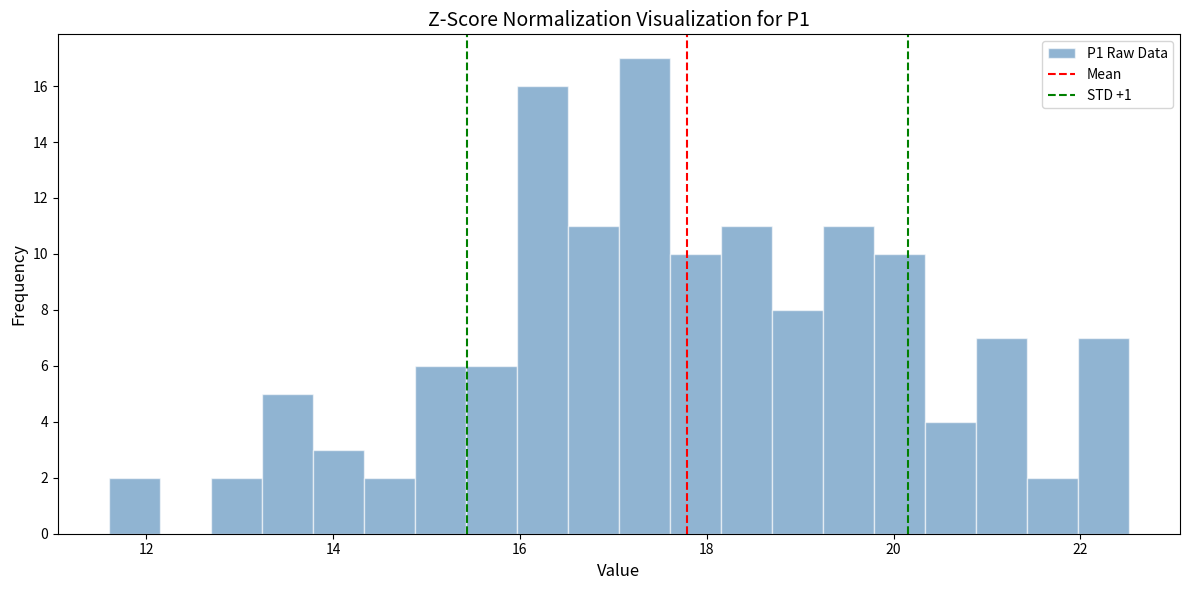

Around what value on the x-axis is the tallest bar? Give the approximate position of its centre, as read against the axis.

17.4